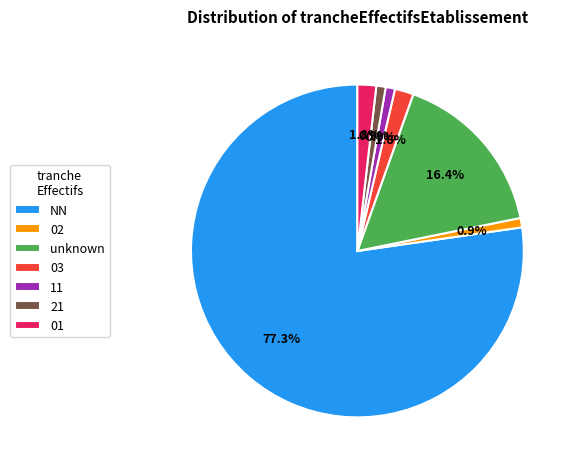

To the nearest percent, what percentage of the pie is NN?

77%